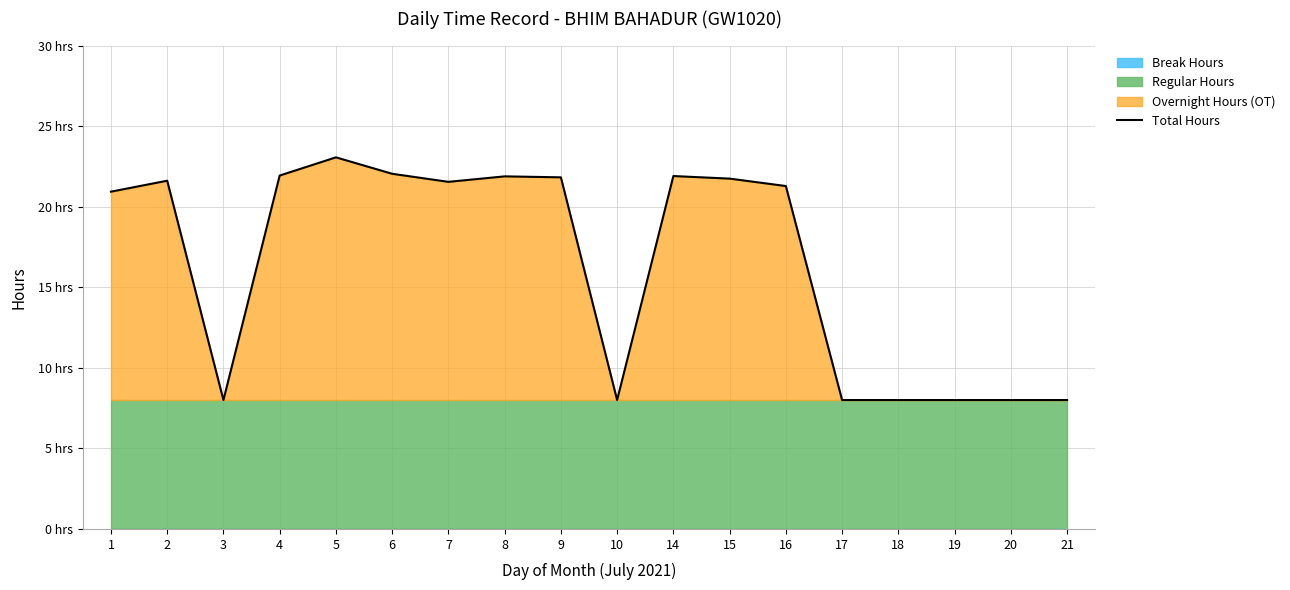

How many data points does each series have?

18